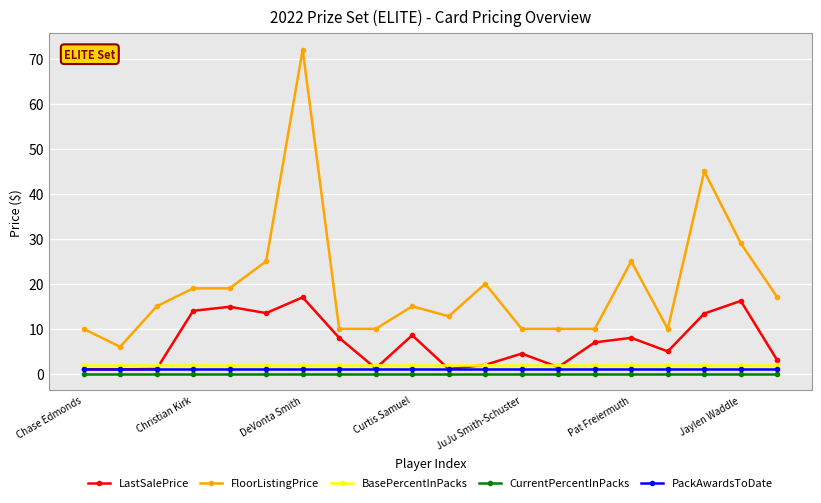

What is the highest value of the BasePercentInPacks series?

2.0